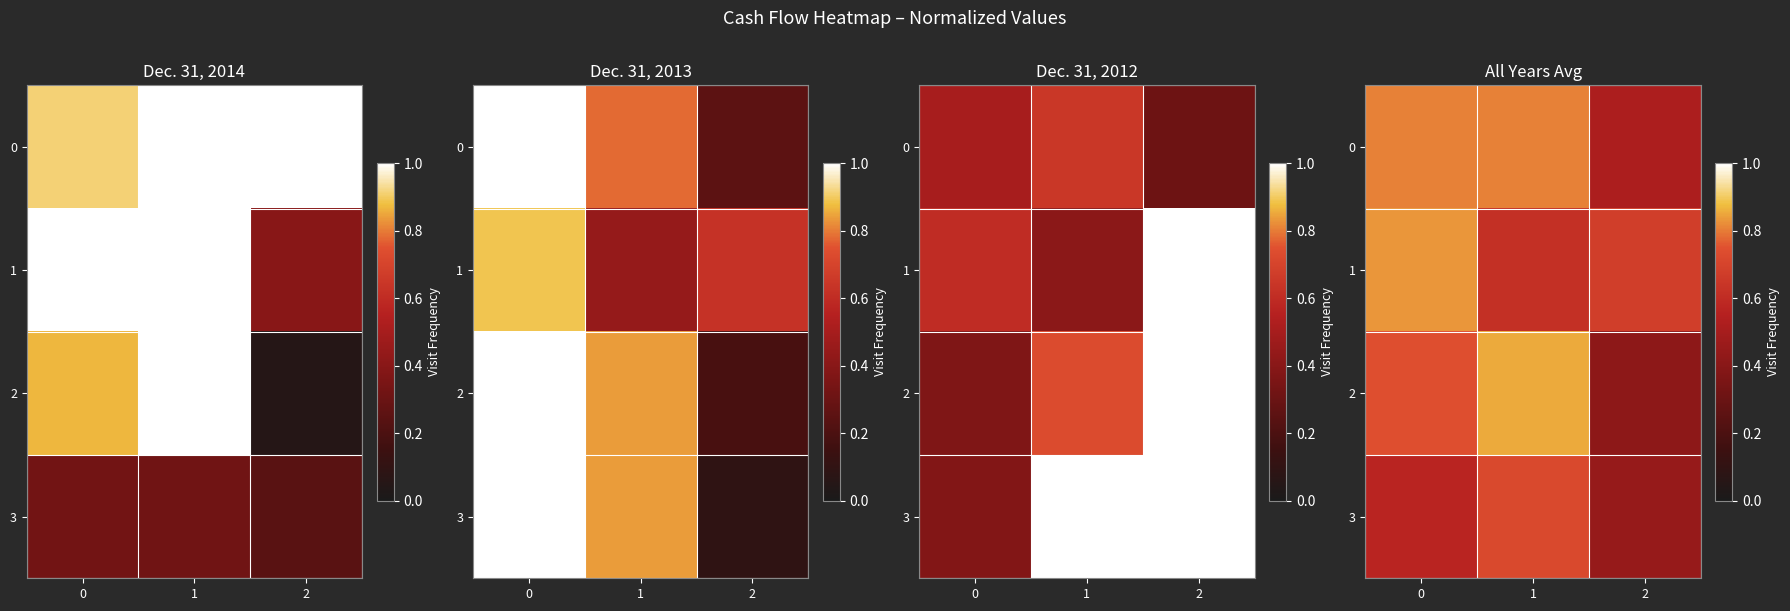

Rank the series at 1 from highest to lowest value.

2, 0, 3, 1